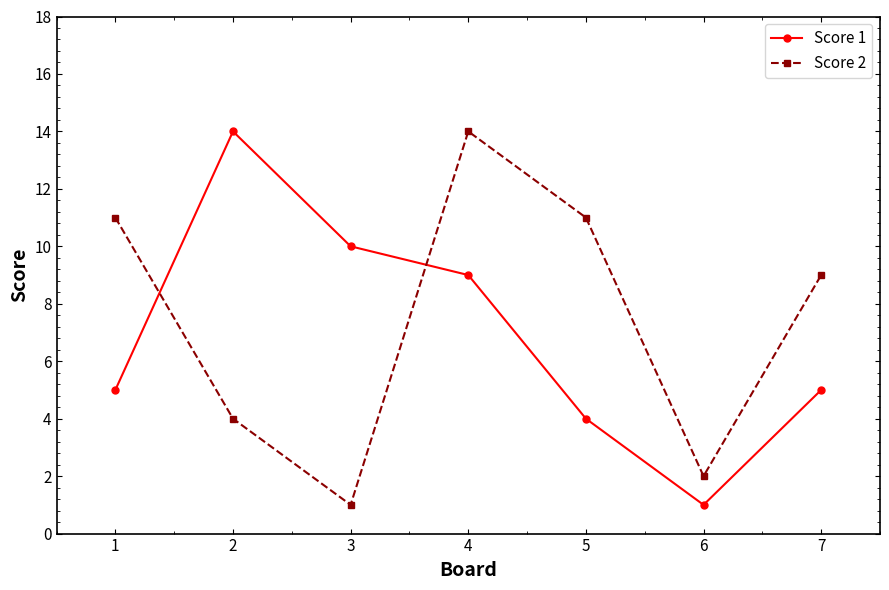

True or false: Score 1 and Score 2 cross at least once.

True